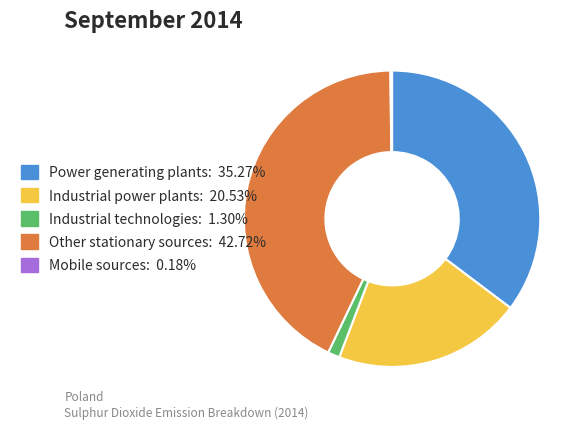

Does any single category account for the majority?

No